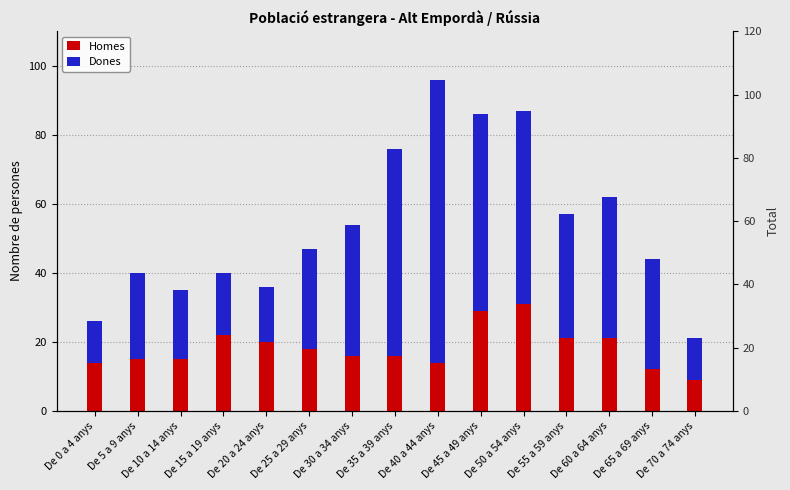

Is it true that Dones equals 38 at De 30 a 34 anys?

True